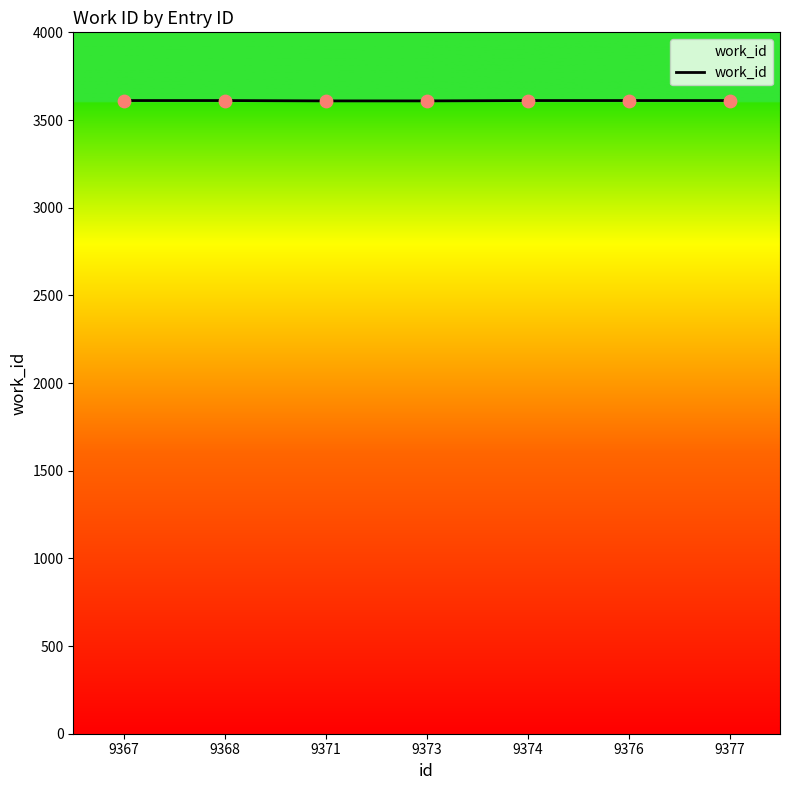

Approximately how many times larger is the value at 9377 compared to 9368?

1.0